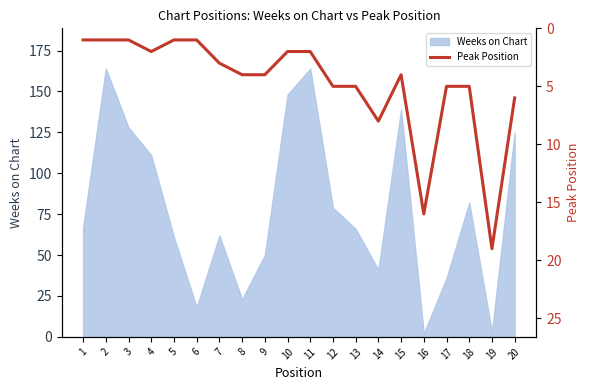

What is the change in value from 12 to 14?

+3